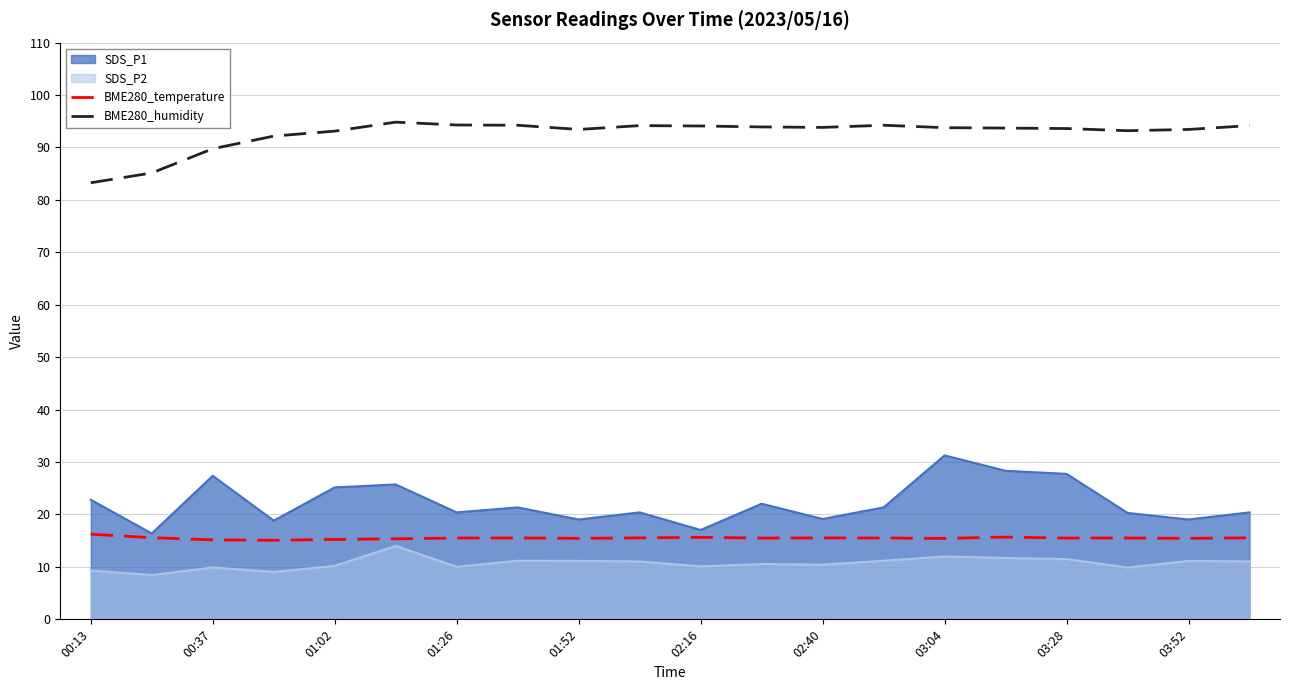

How many series are shown in this chart?

4